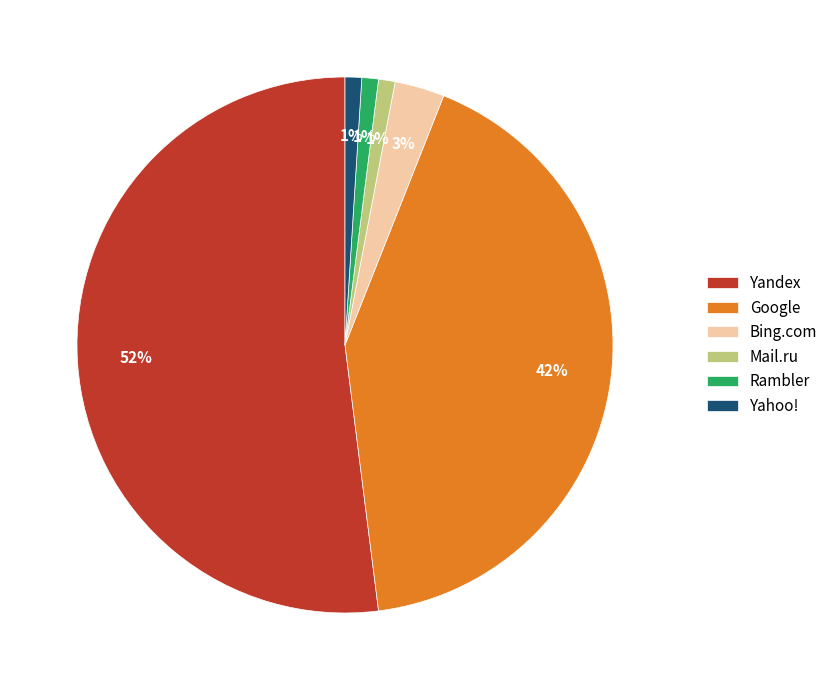

Which slice is the largest?

Yandex